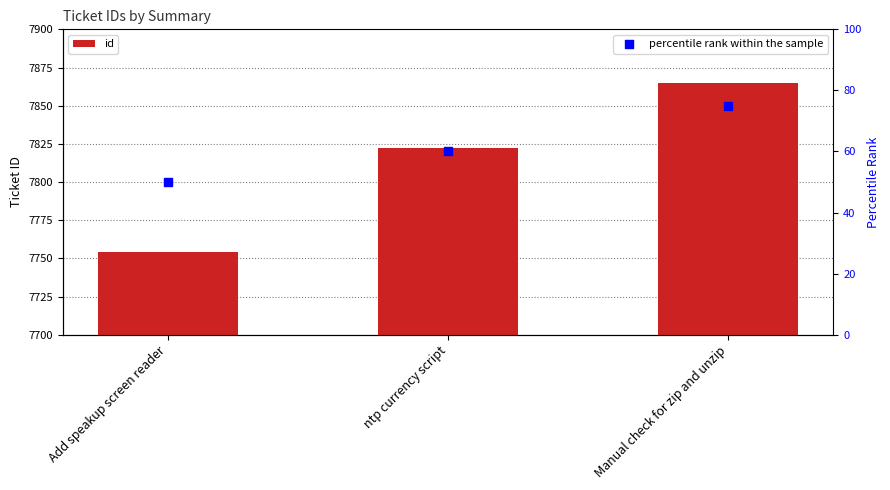

What is the total value across all series at ntp currency script?

7882